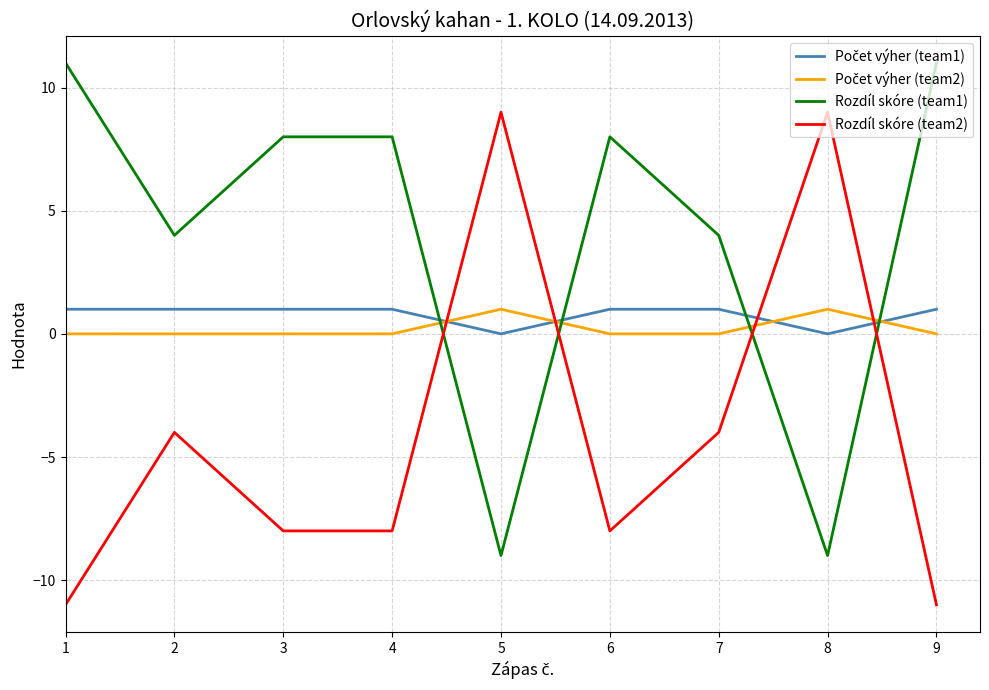

Which series has the largest total across all categories?

Rozdíl skóre (team1)